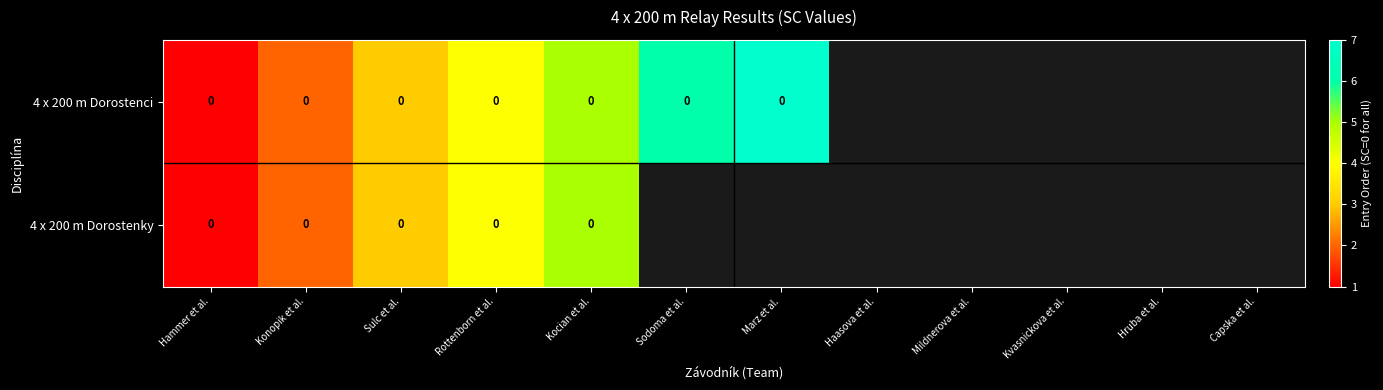

List the series in order of their overall mean, highest first.

4 x 200 m Dorostenci, 4 x 200 m Dorostenky